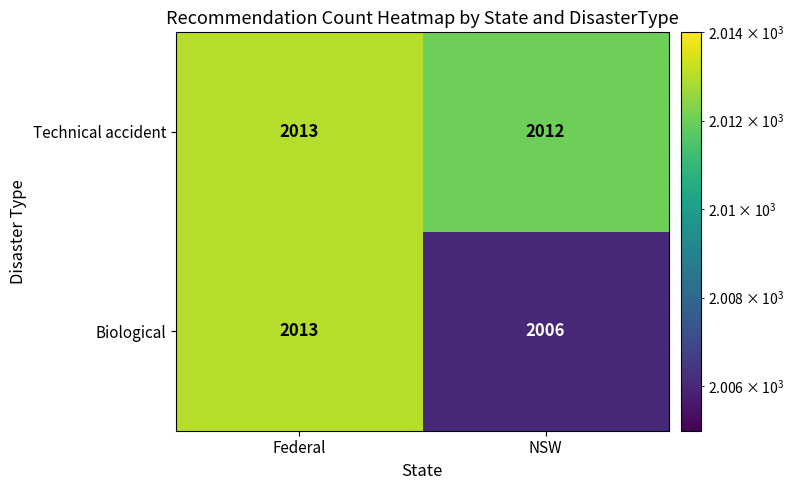

What is the average value of the Biological series?

2010